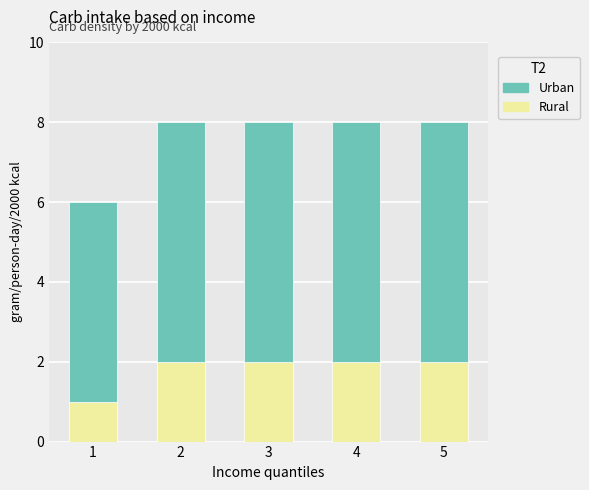

Reading left to right, list the values for the Rural series.

1	2	2	2	2